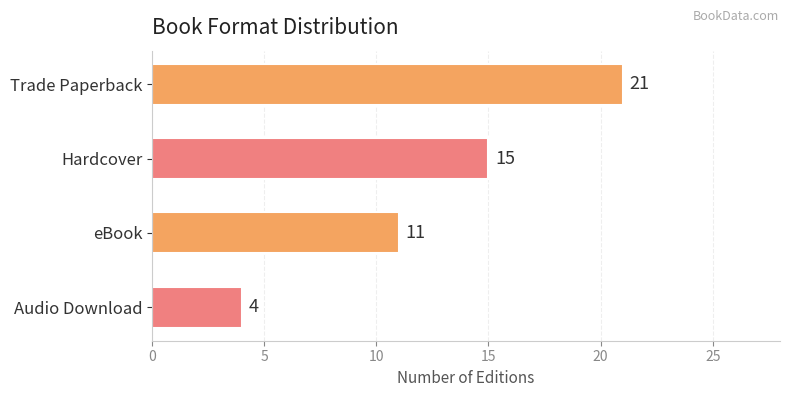

The chart shows a value of 7 at eBook. True or false?

False